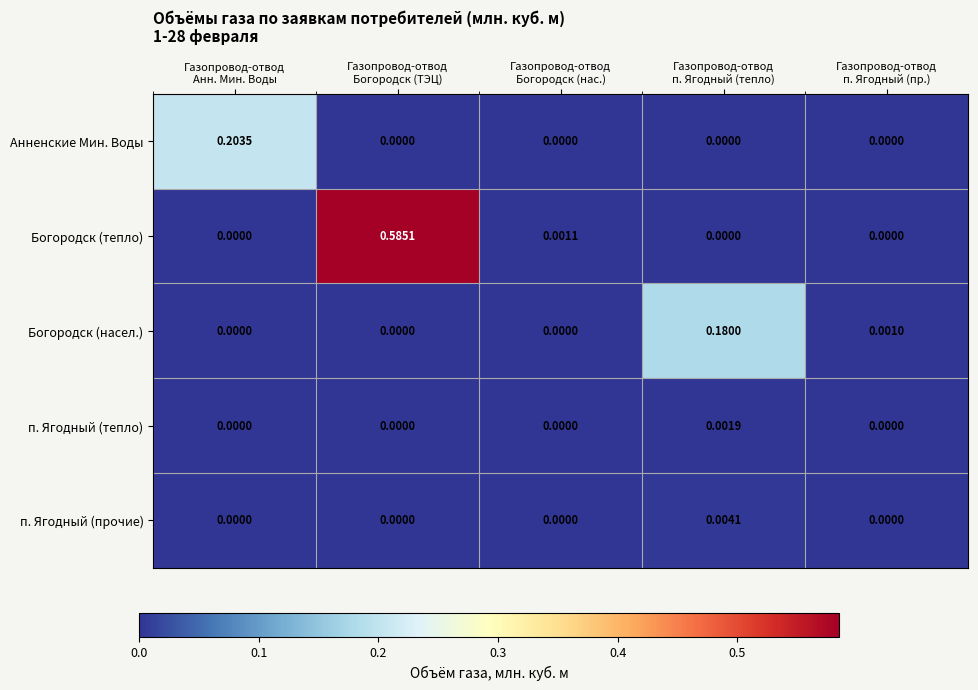

List the series in order of their peak value, lowest first.

п. Ягодный (тепло), п. Ягодный (прочие), Богородск (насел.), Анненские Мин. Воды, Богородск (тепло)